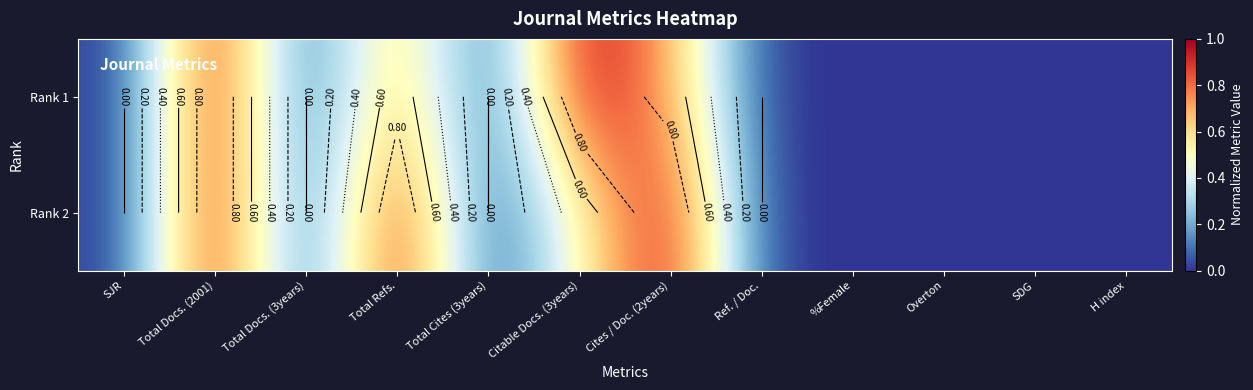

Is the value of Rank 2 at Total Docs. (2001) greater than the value of Rank 1 at Overton?

Yes